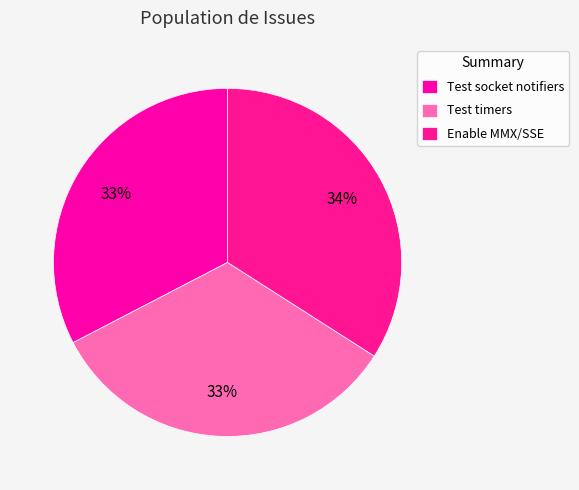

Is it true that Enable MMX/SSE is 42% of the pie?

False